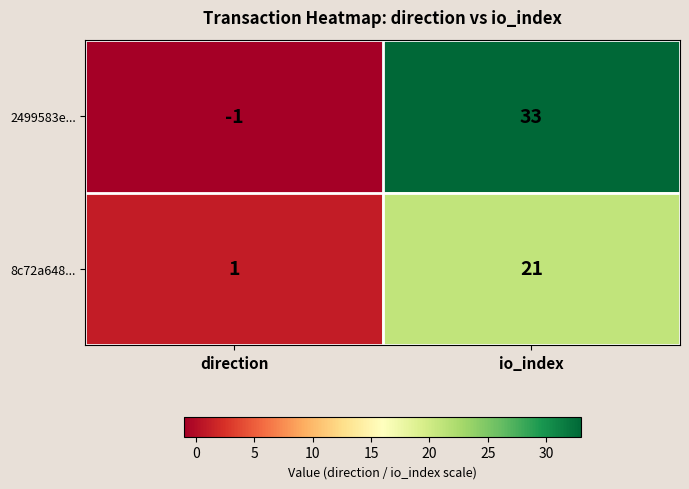

What is the smallest value displayed?

-1